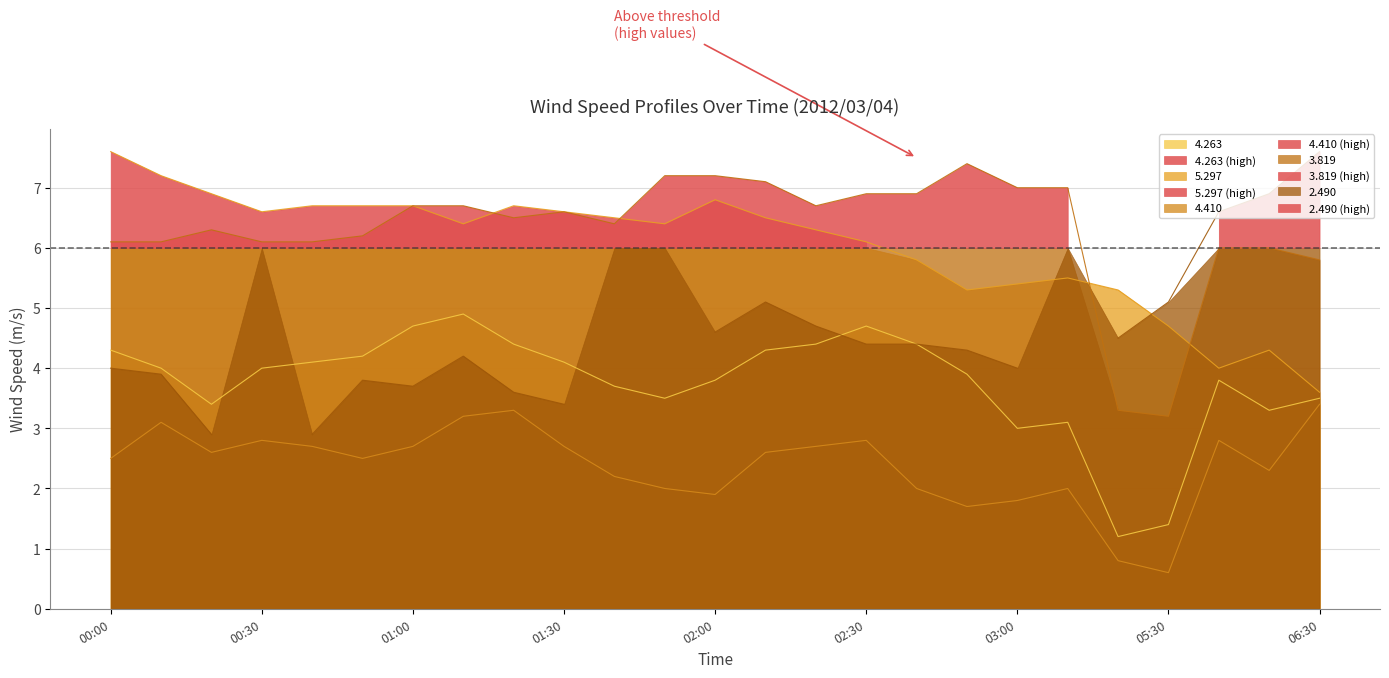

What is the value of the   5.297 point at the 5th from the left?

6.7